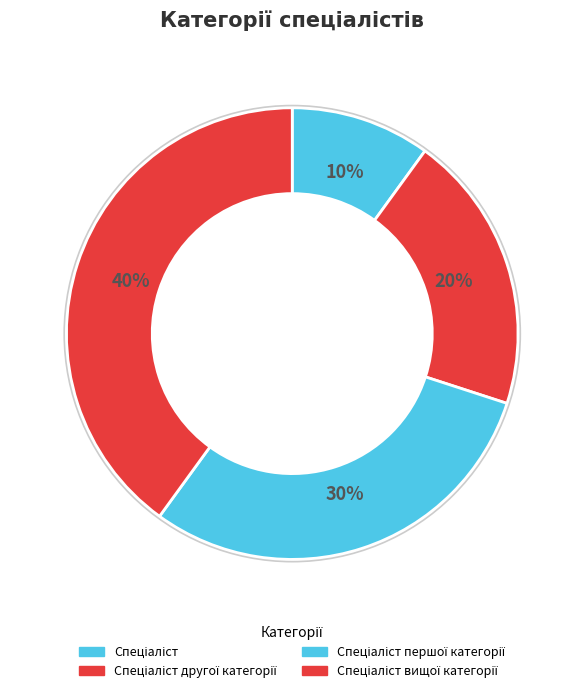

Which slice is the largest?

Спеціаліст вищої категорії